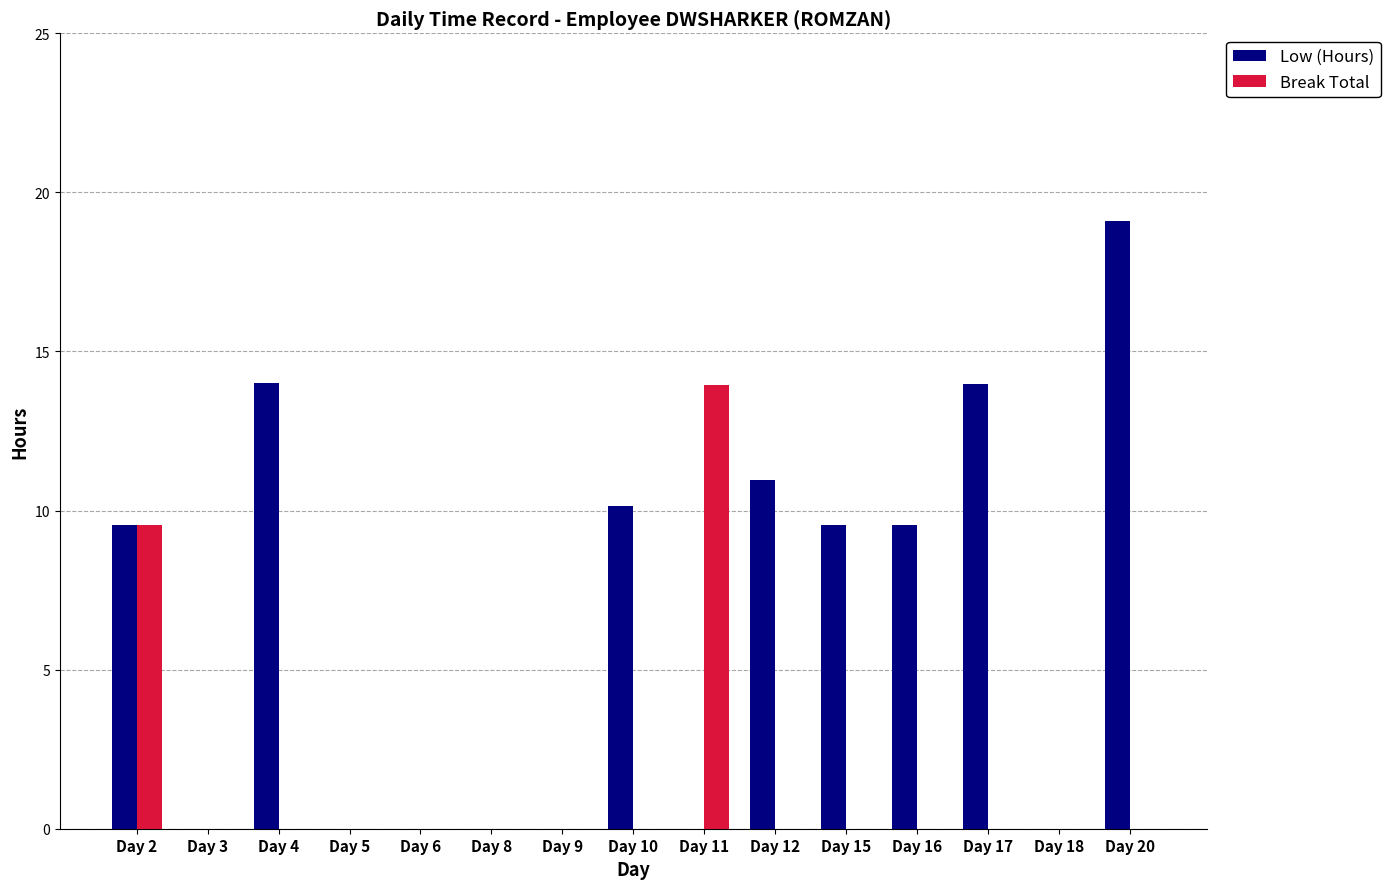

Which series has the largest total across all categories?

Low (Hours)